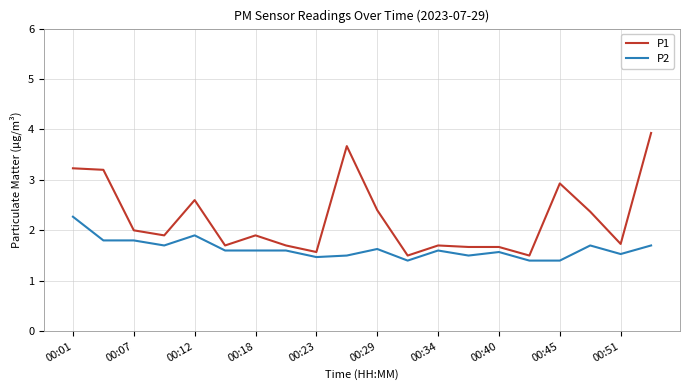

Which series has the largest range (max minus min)?

P1